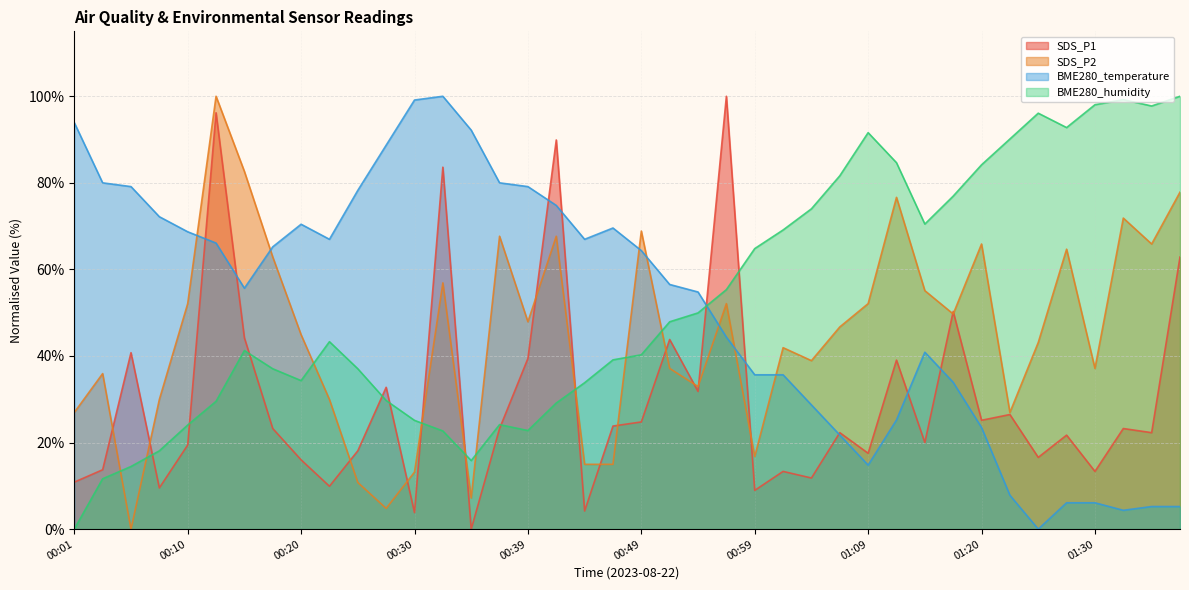

What is the difference between the maximum and minimum values in the SDS_P2 series?

100.0